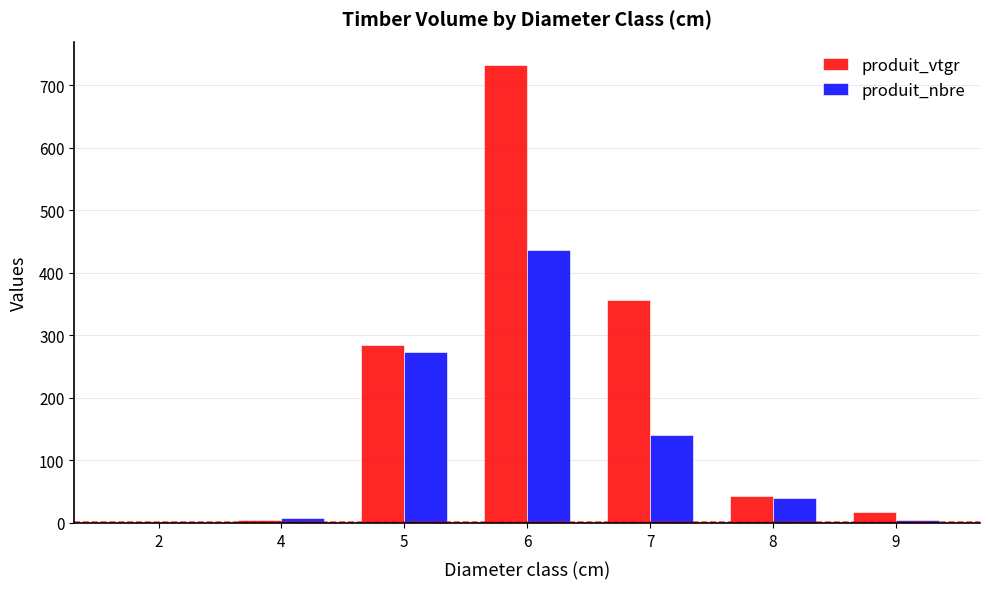

At which category is the sum across all series the highest?

6